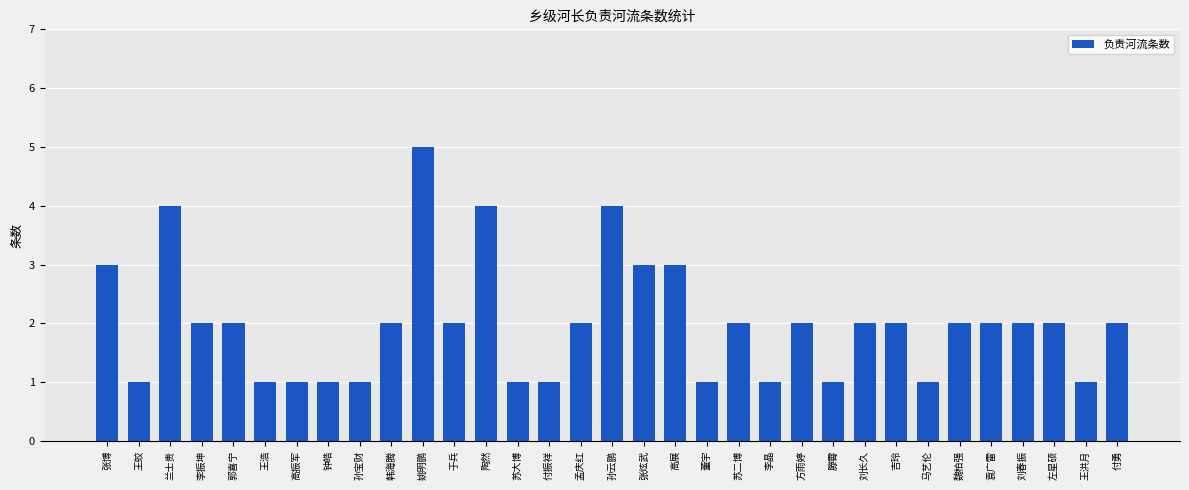

Read the value at 袁广雷.

2